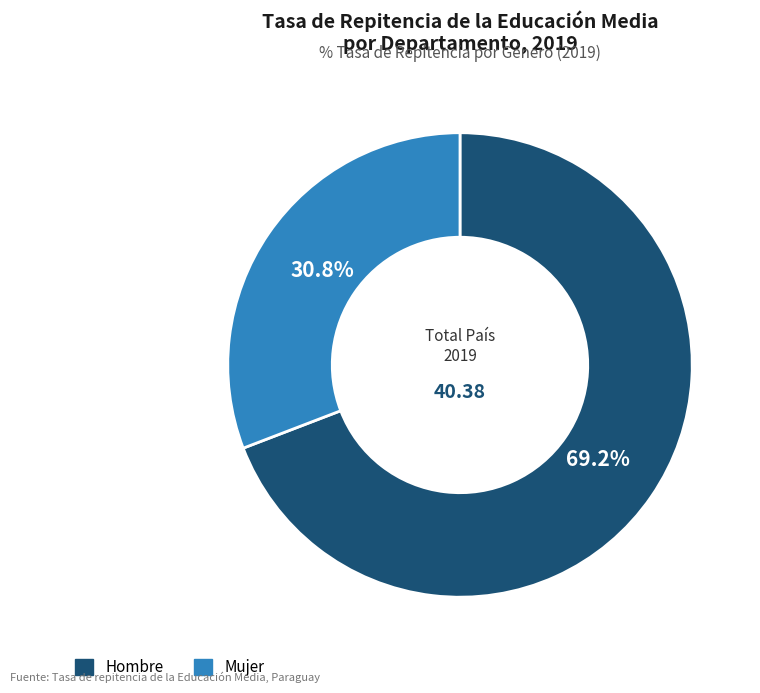

What is the largest slice in the pie chart?

Hombre